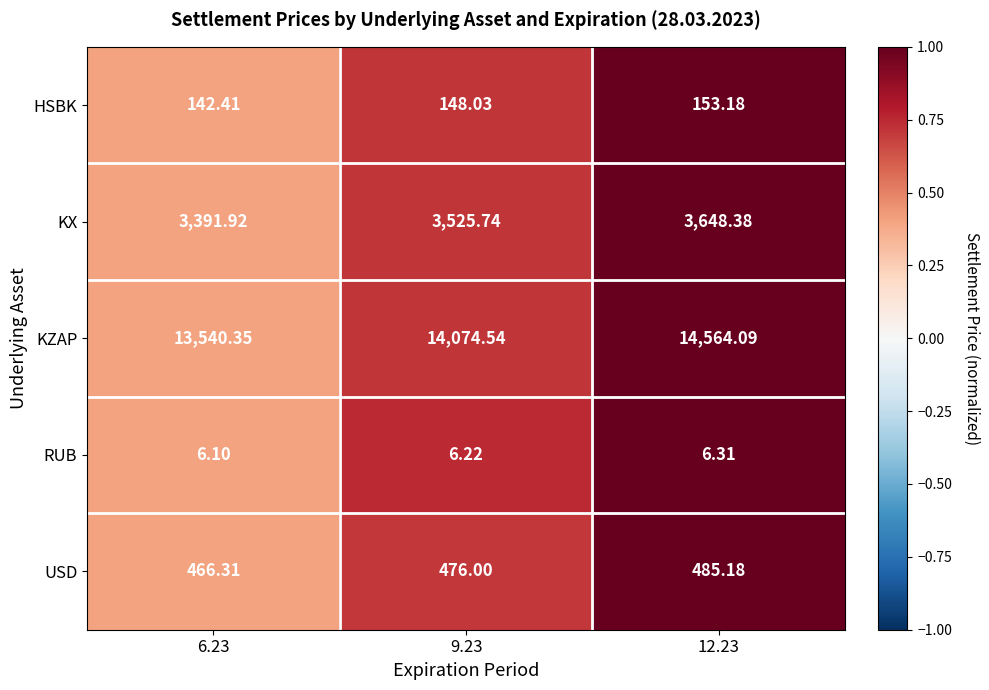

Is the value of HSBK at 6.23 greater than the value of KZAP at 6.23?

No